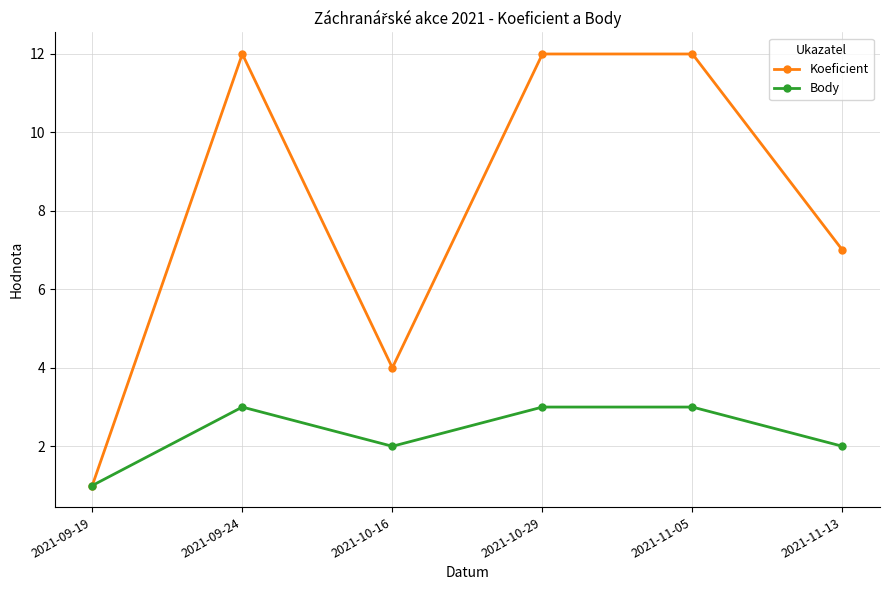

At which label is Koeficient closest to 6?

2021-11-13